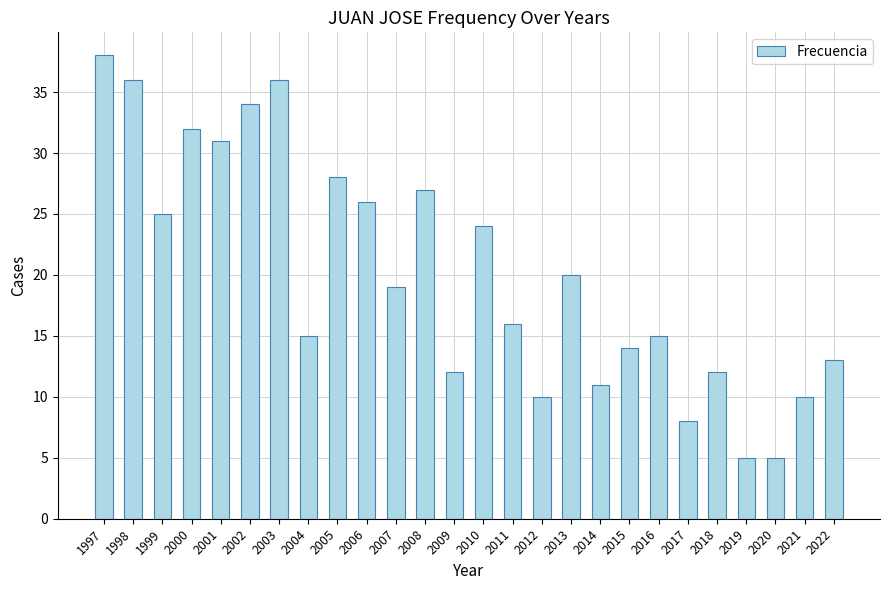

How many data points are less than 19?

13